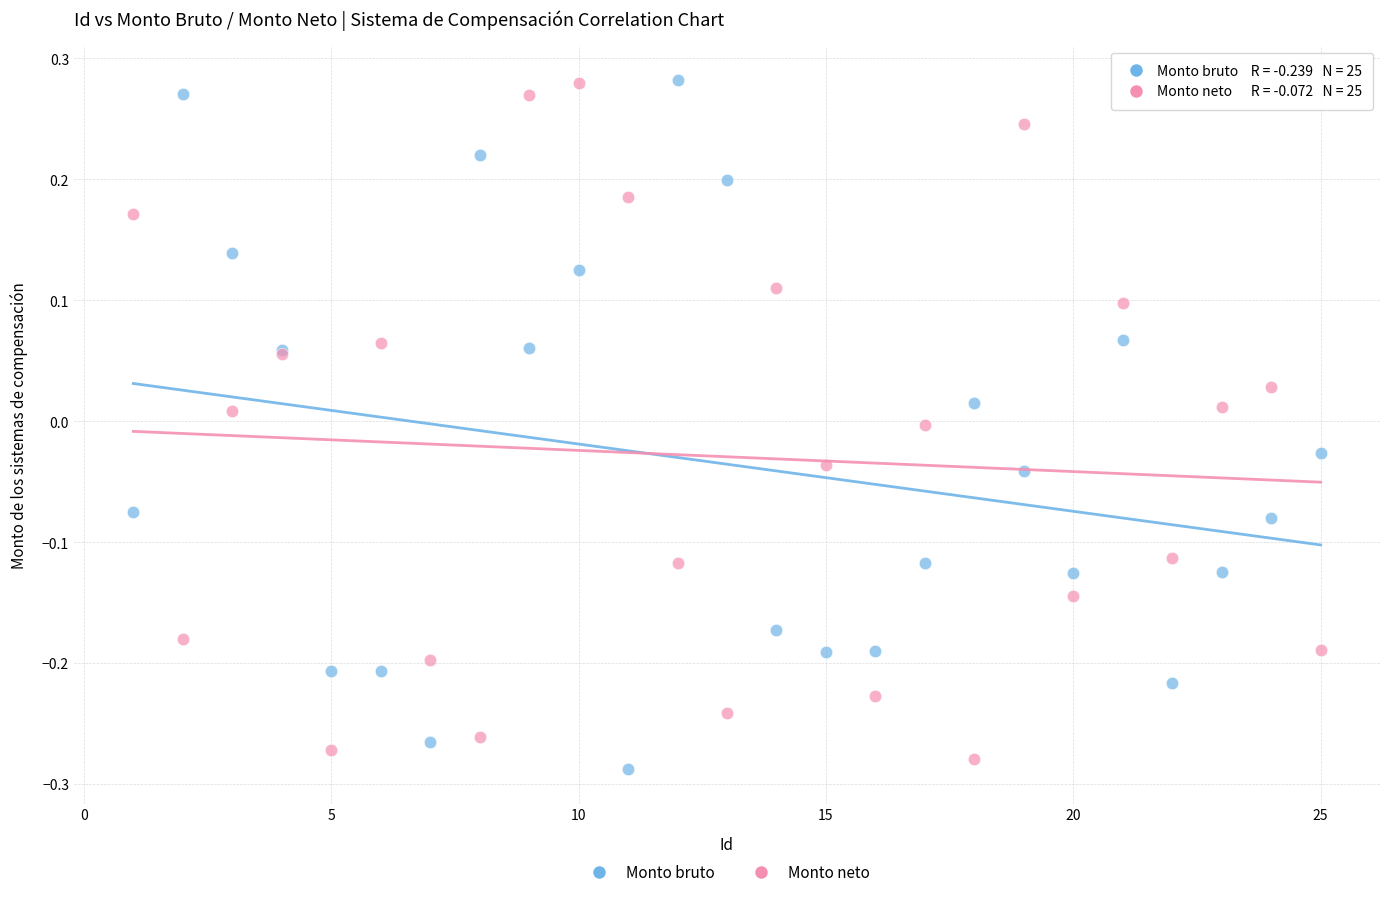

Which series has the widest spread of Y values?

Monto bruto